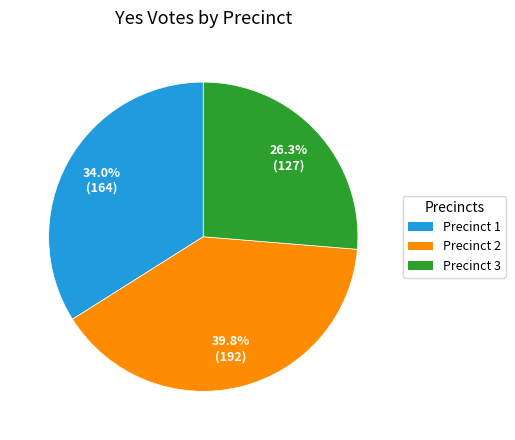

Is there any slice that represents more than half of the pie?

No